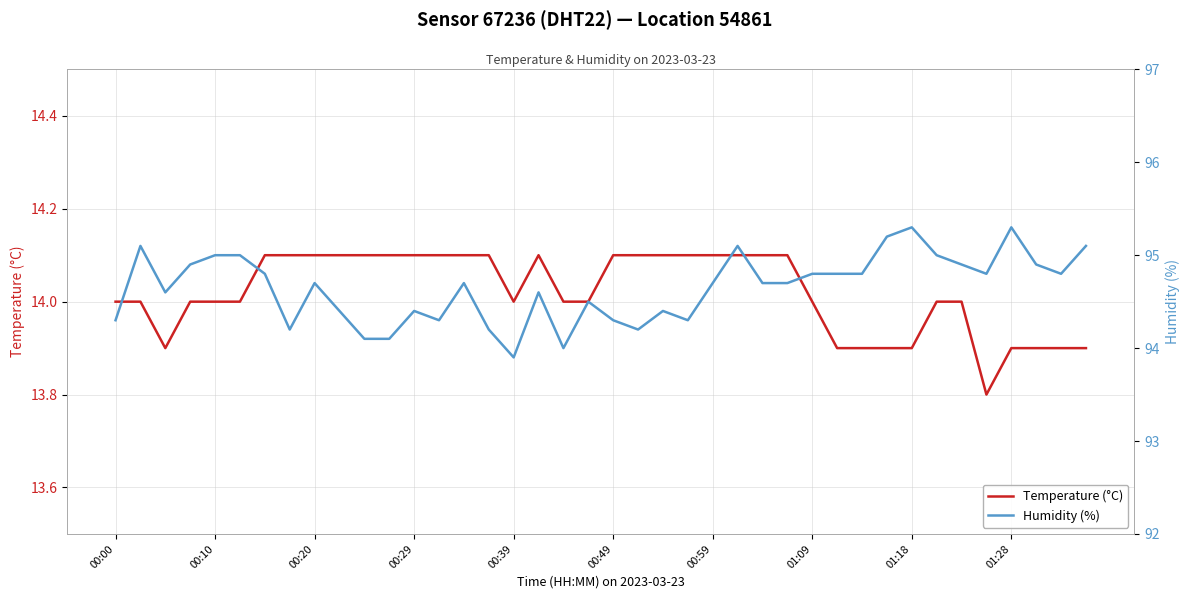

The value of Temperature (°C) at 01:28 is 13.9. True or false?

True